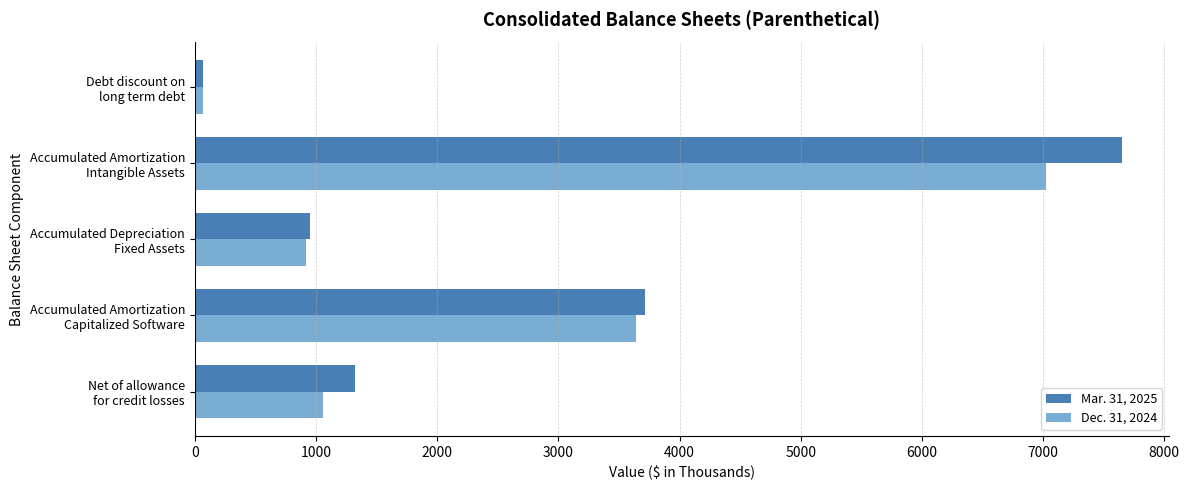

At which category does the chart reach its peak across all series?

Accumulated Amortization
Intangible Assets